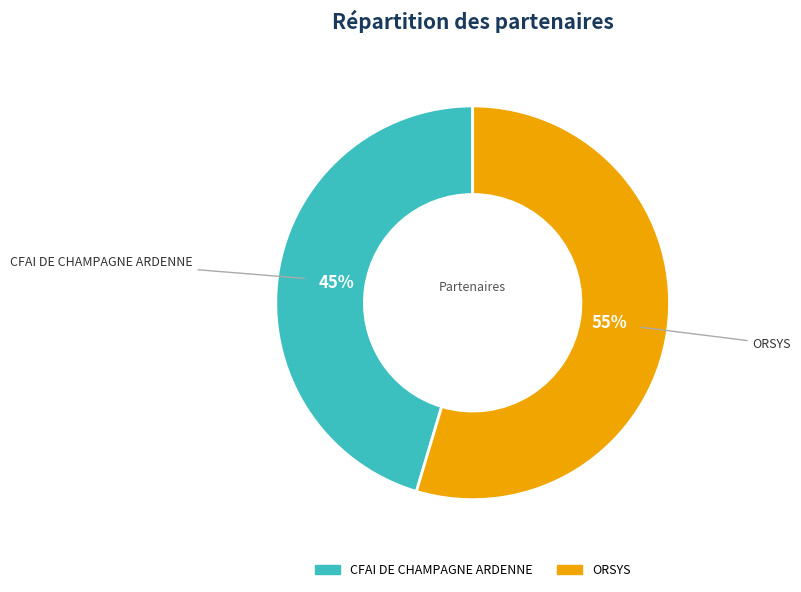

How many segments does this pie chart have?

2